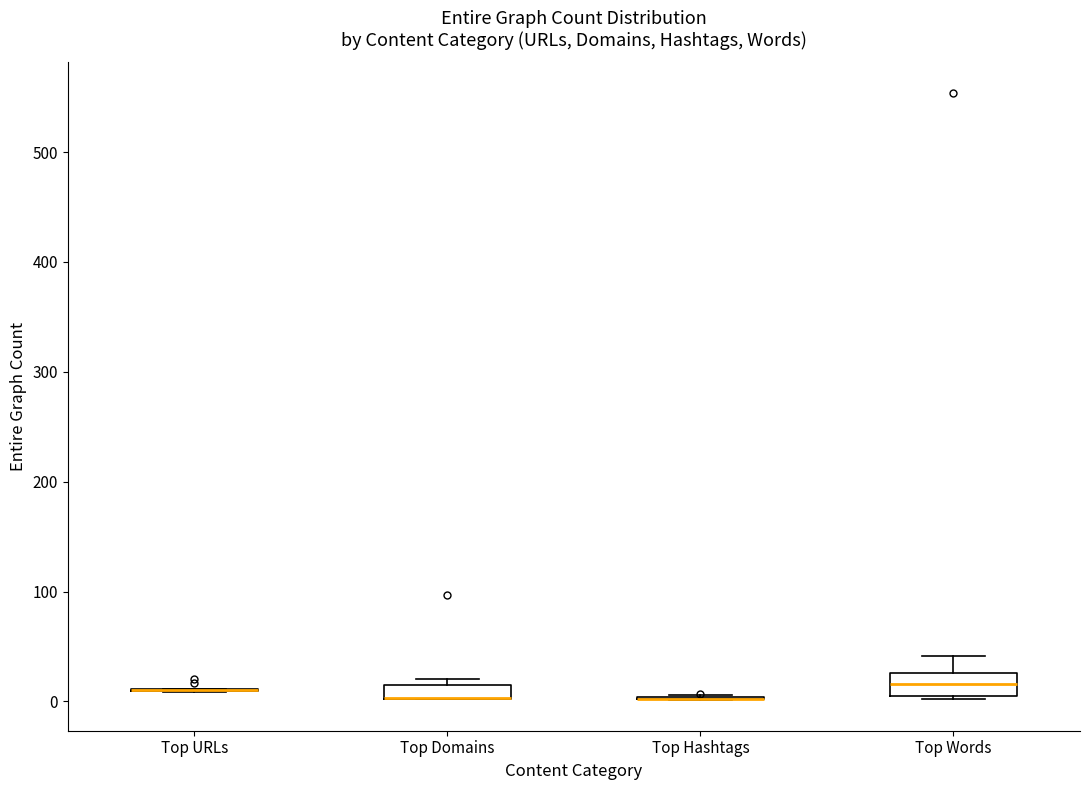

Where does the upper whisker of the box for Top Words end on the y-axis? The values are not printed on the chart, so give them approximately, as read against the axis.

40